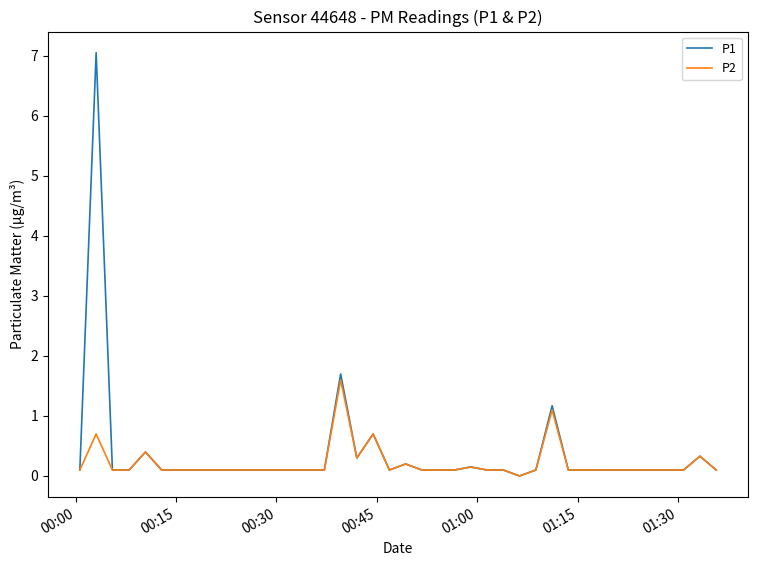

Which series has the largest range (max minus min)?

P1